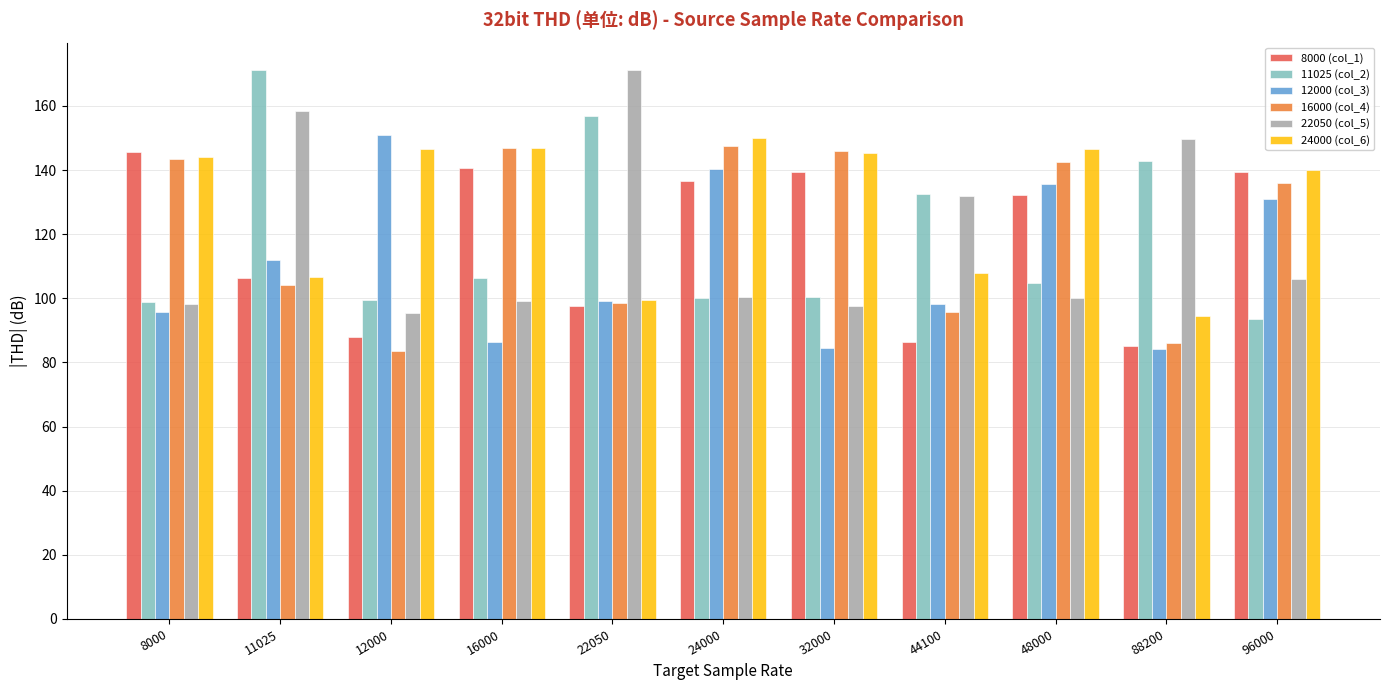

Which series changed the most between 16000 and 24000?

12000 (col_3)